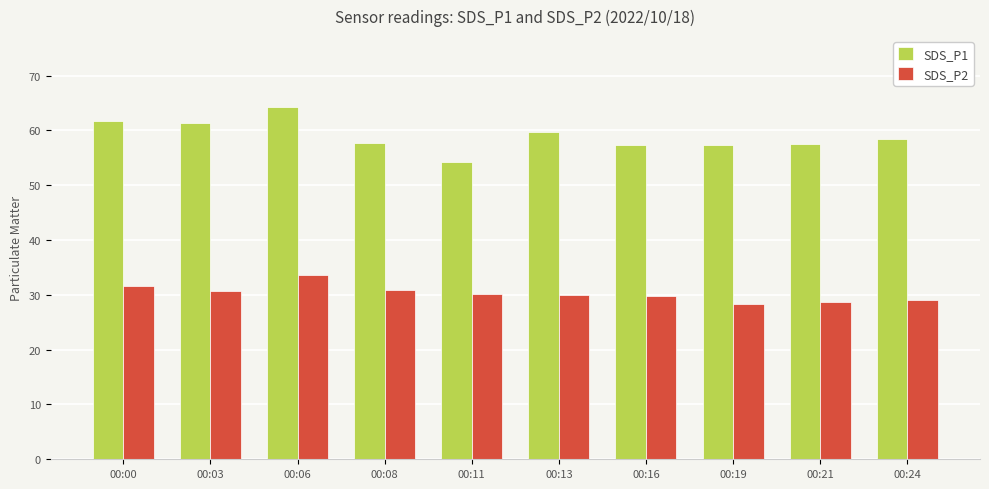

The SDS_P2 series shows 28.3 at 00:19. True or false?

True